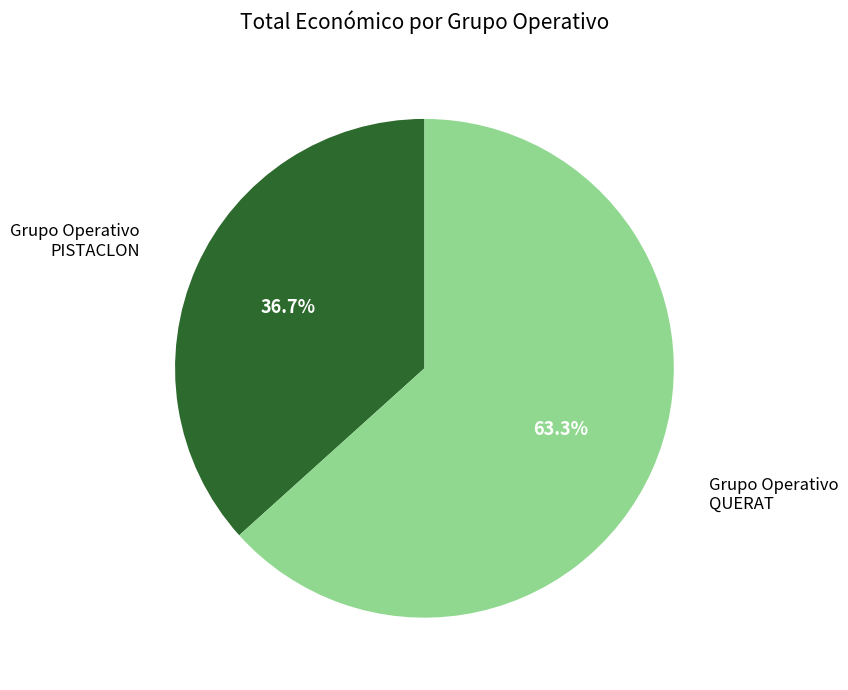

Is there any slice that represents more than half of the pie?

Yes